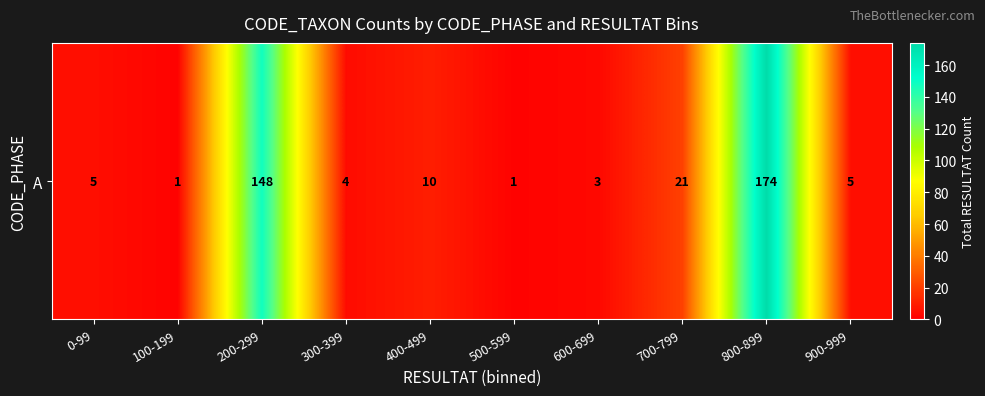

Between 0-99 and 400-499, which is larger?

400-499